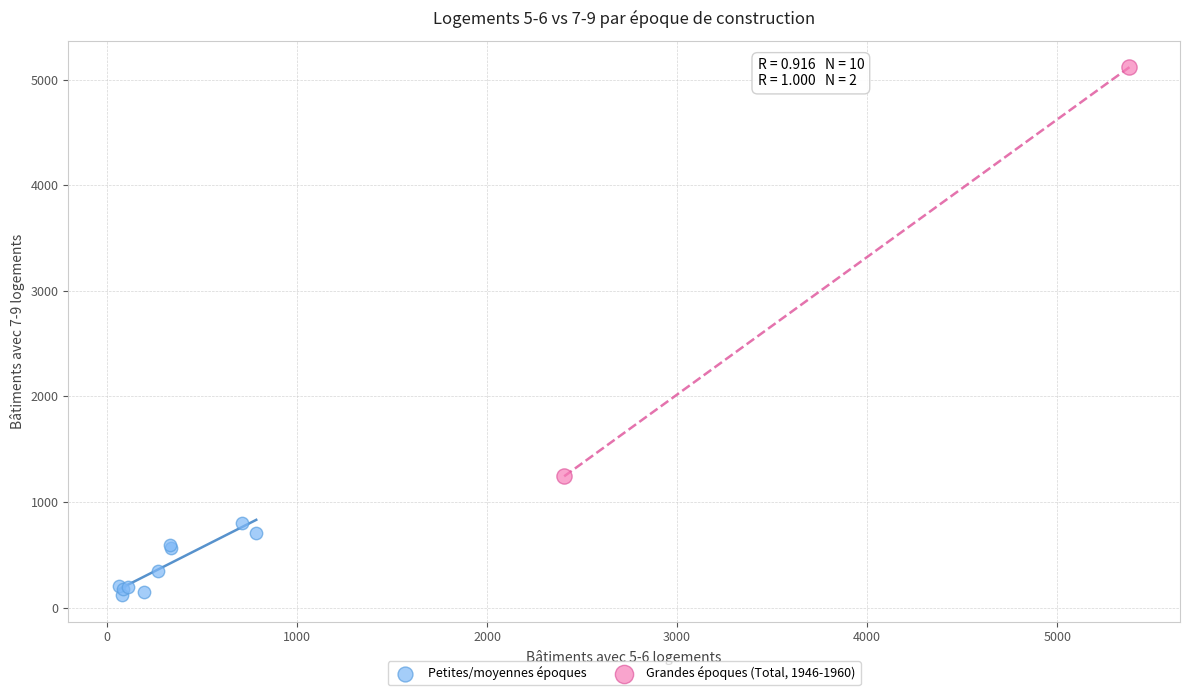

Which series has the largest Y range (max minus min)?

Grandes époques (Total, 1946-1960)